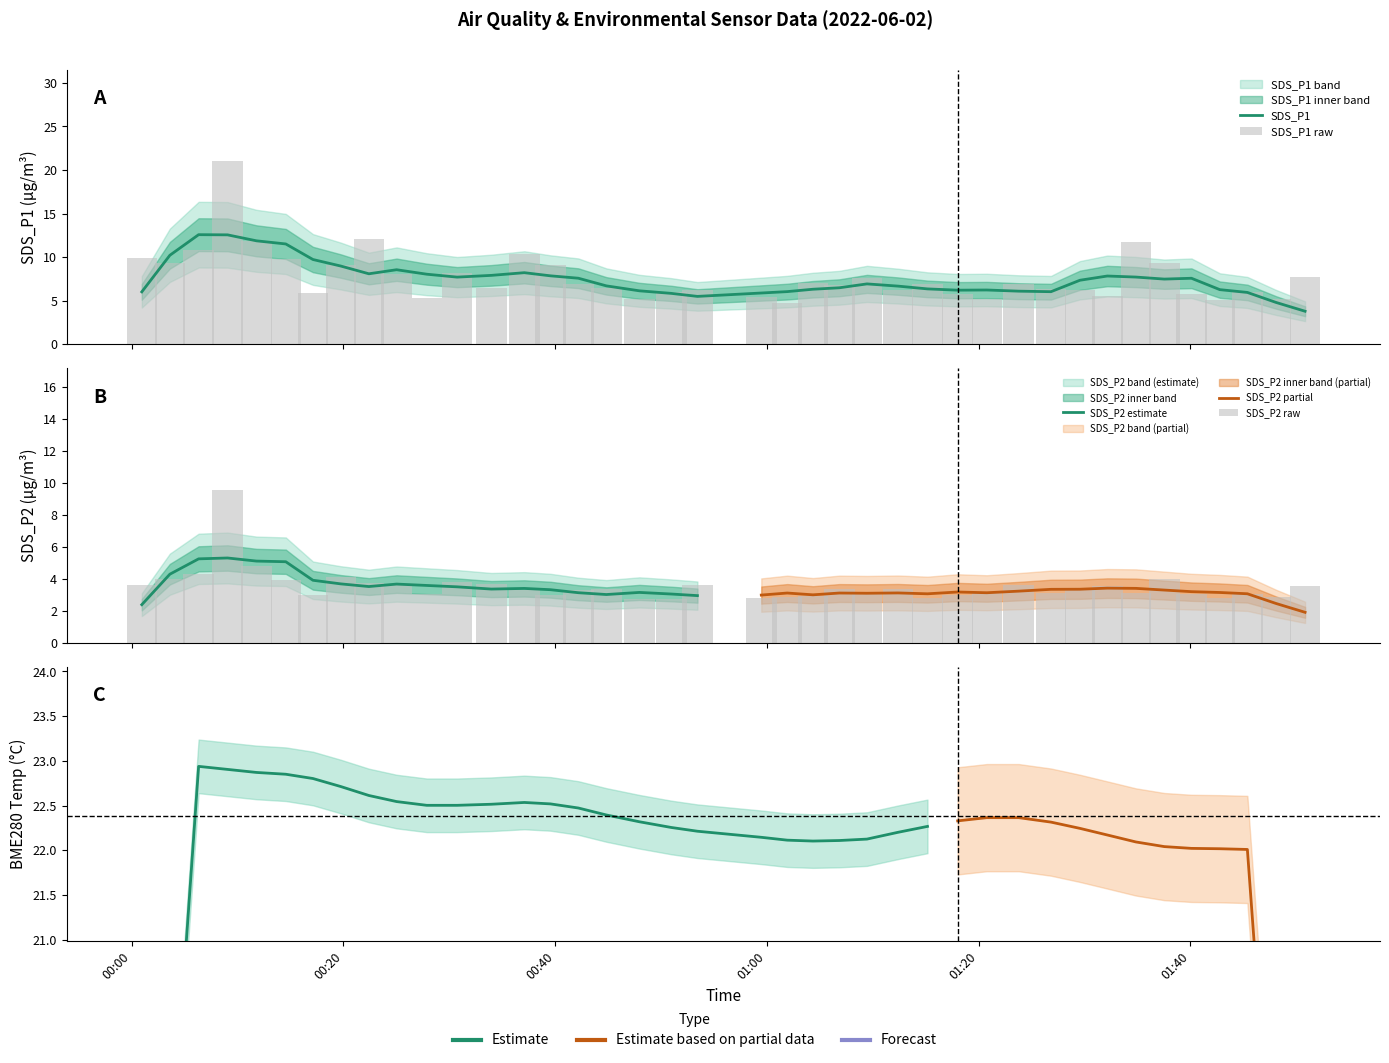

Between 2022/06/02 01:26:50 and 2022/06/02 01:12:23, which is larger?

2022/06/02 01:26:50